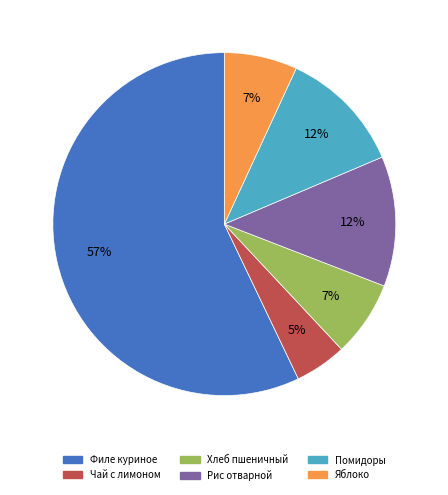

To the nearest percent, what is the difference between the Чай с лимоном and Хлеб пшеничный slice percentages?

2%